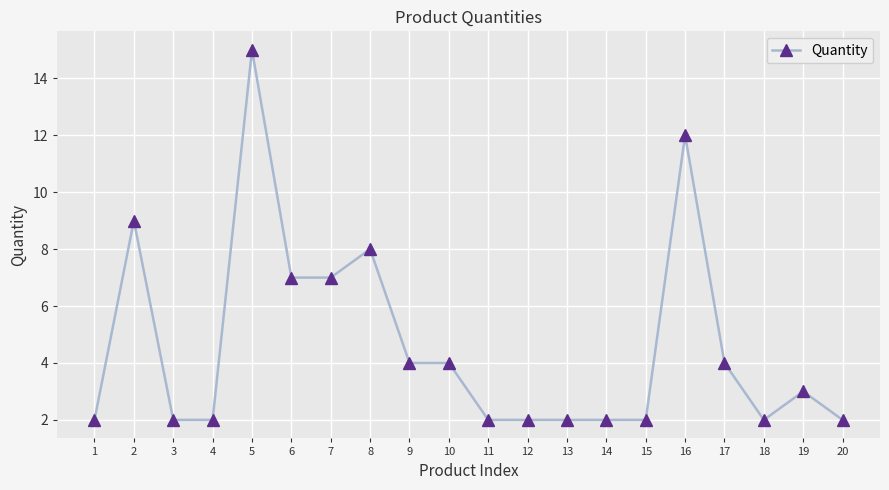

Reading left to right, what are all the values shown in this chart?

2	9	2	2	15	7	7	8	4	4	2	2	2	2	2	12	4	2	3	2